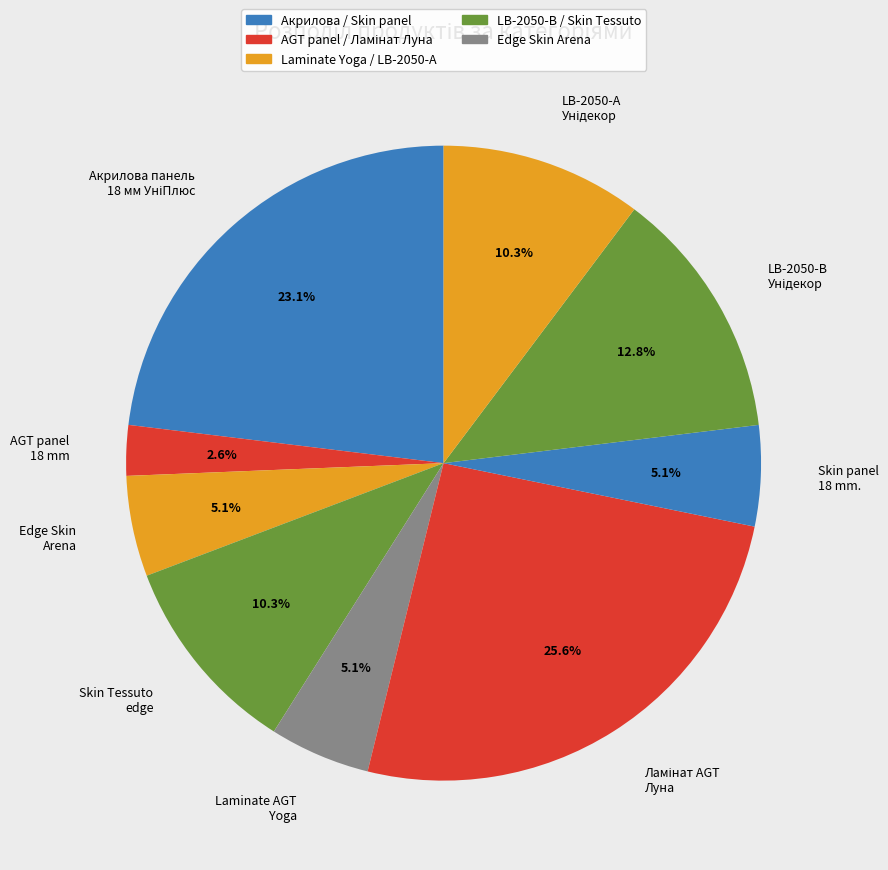

Which slice is the smallest?

AGT panel 18 mm